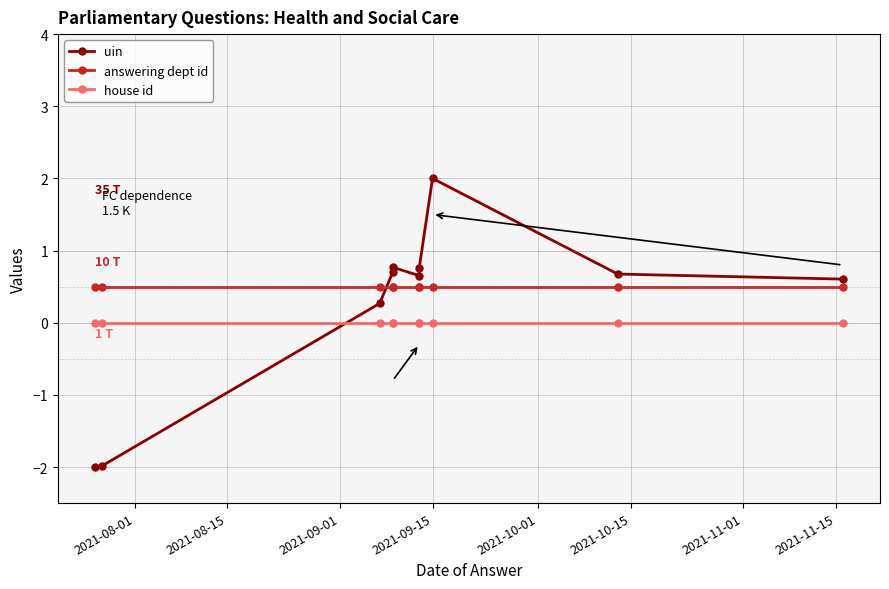

The answering dept id series shows 0.5 at 2021-08-15. True or false?

True